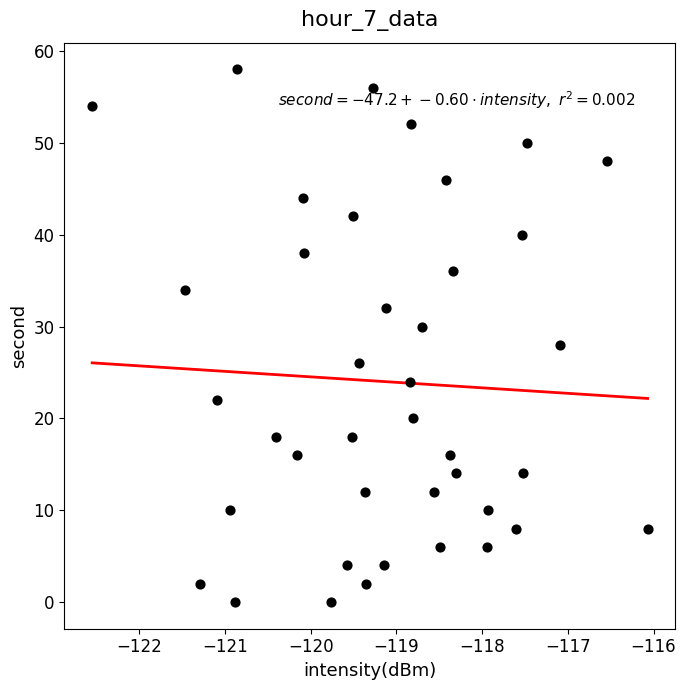

What is the range of Y values (max minus min)?

58